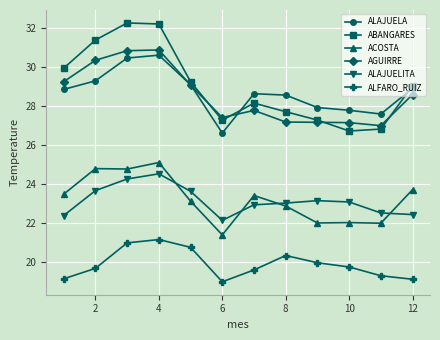

What is the minimum value shown in the chart?

19.0